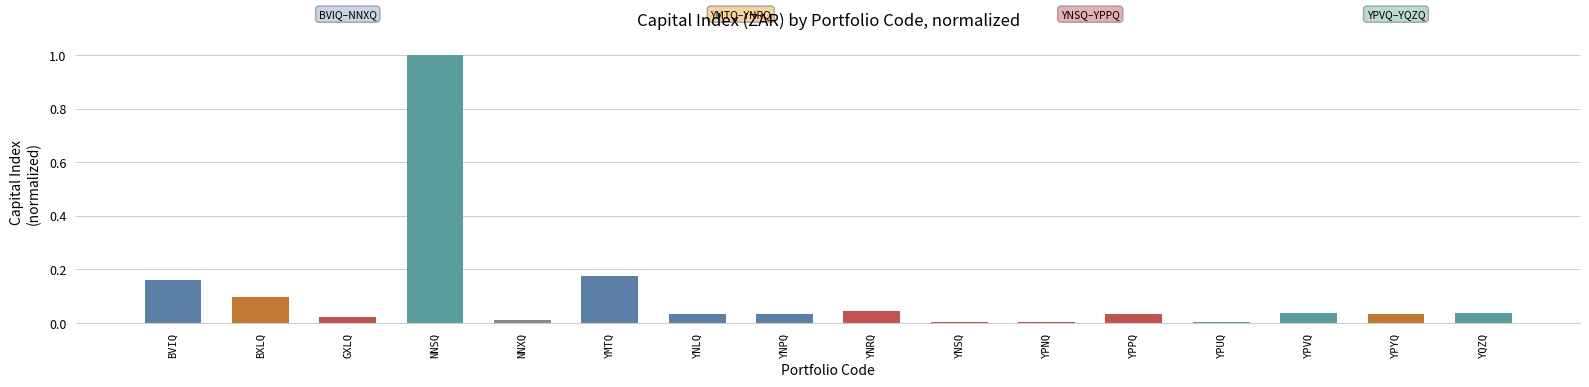

Which category has the highest value across all series?

NNSQ